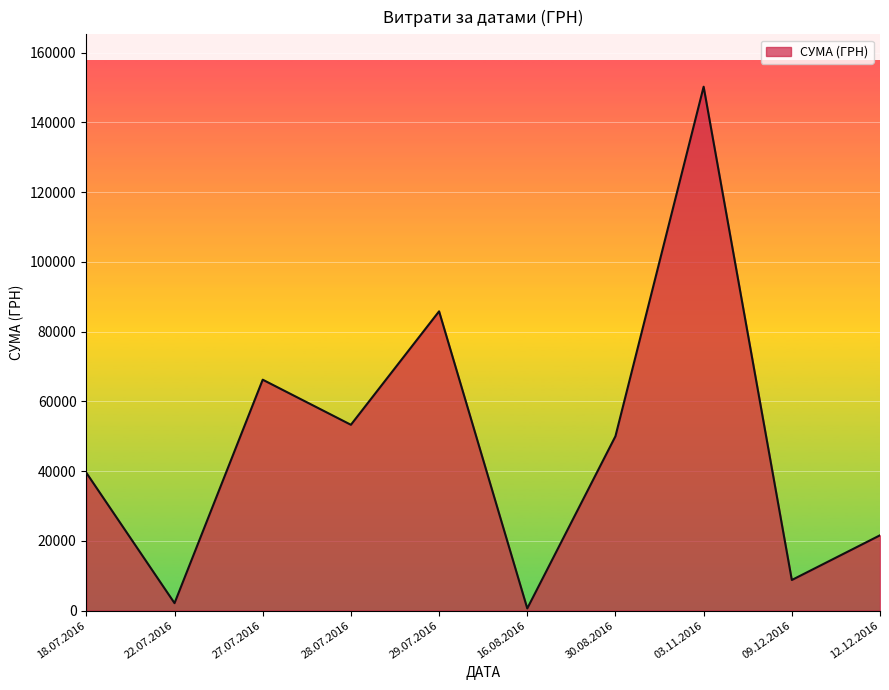

What is the difference between the values at 28.07.2016 and 18.07.2016?

13768.4